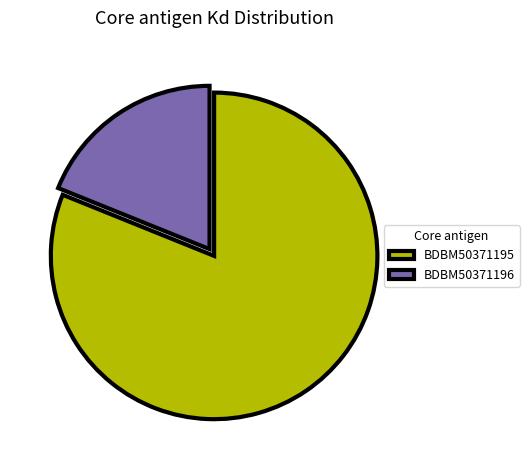

The BDBM50371195 slice represents 81% of the pie. True or false?

True